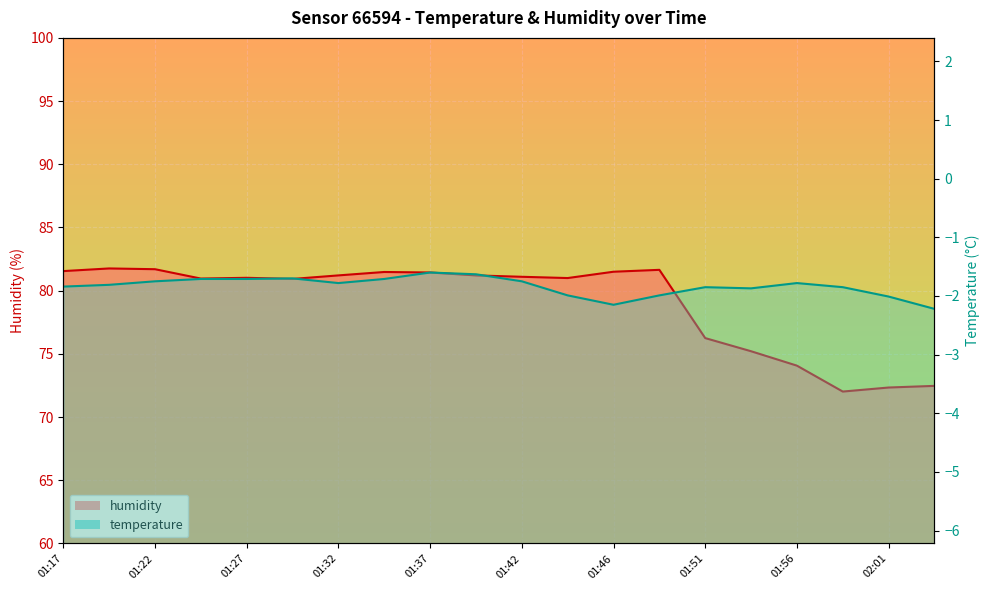

What is the value of the 20th point from the left?

72.5